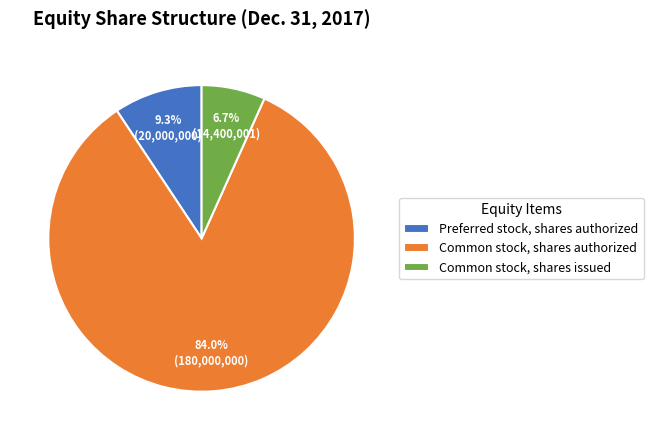

To the nearest percent, what portion does Common stock, shares authorized represent?

84%